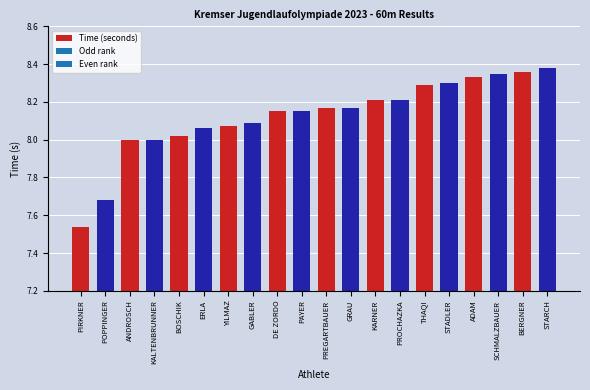

Which label corresponds to the largest value in the chart?

STARCH